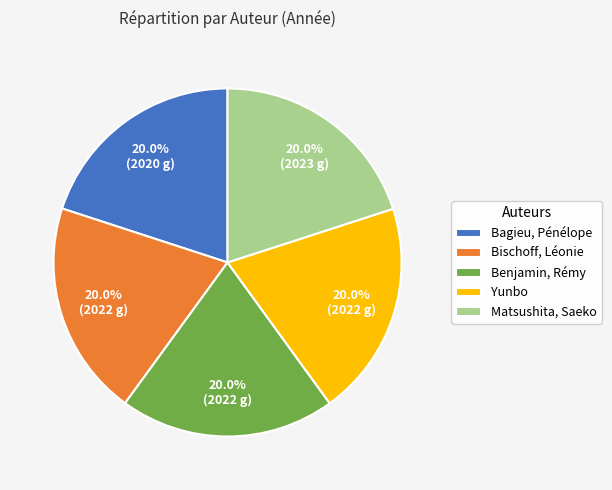

How much of the chart is everything except Yunbo?

80.0%